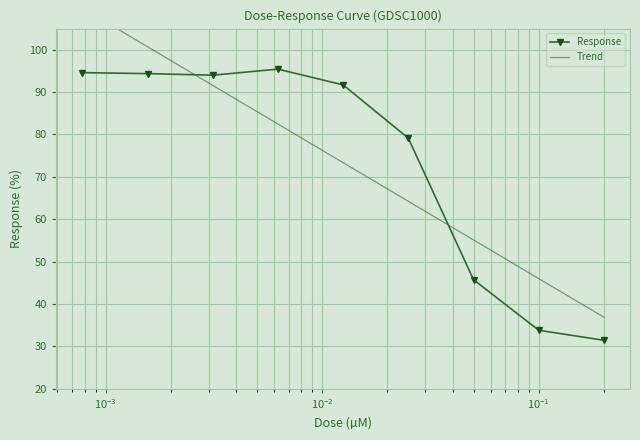

What is the value of the Response point at the 3rd from the left?

94.0